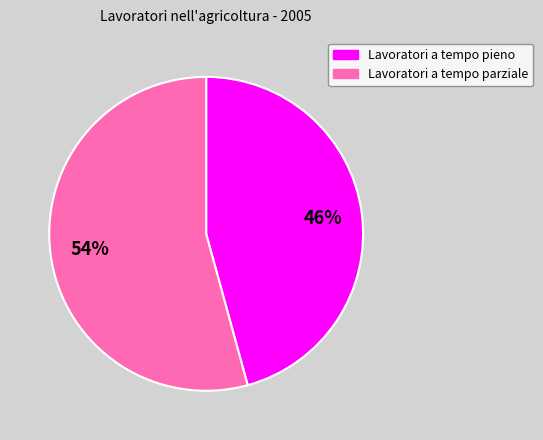

To the nearest percent, what is the combined percentage of Lavoratori a tempo pieno and Lavoratori a tempo parziale?

100%